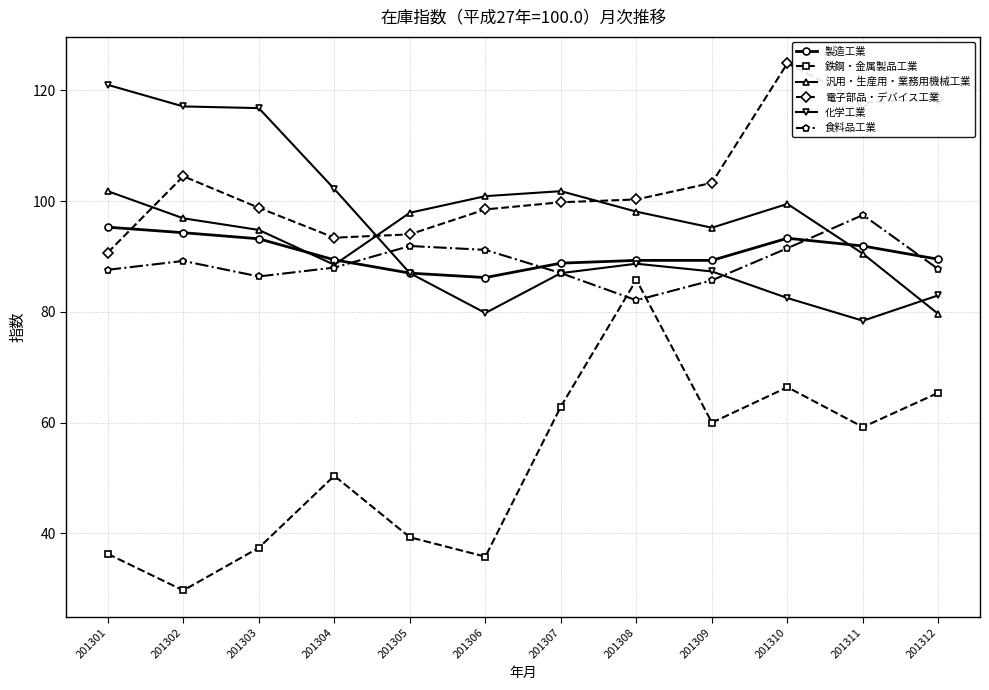

What is the difference between the maximum and minimum values in the 鉄鋼・金属製品工業 series?

56.1